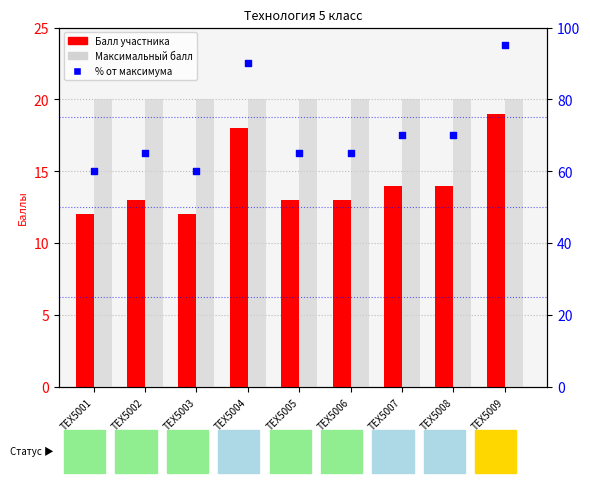

Which series has the widest spread of Y values?

% от максимума